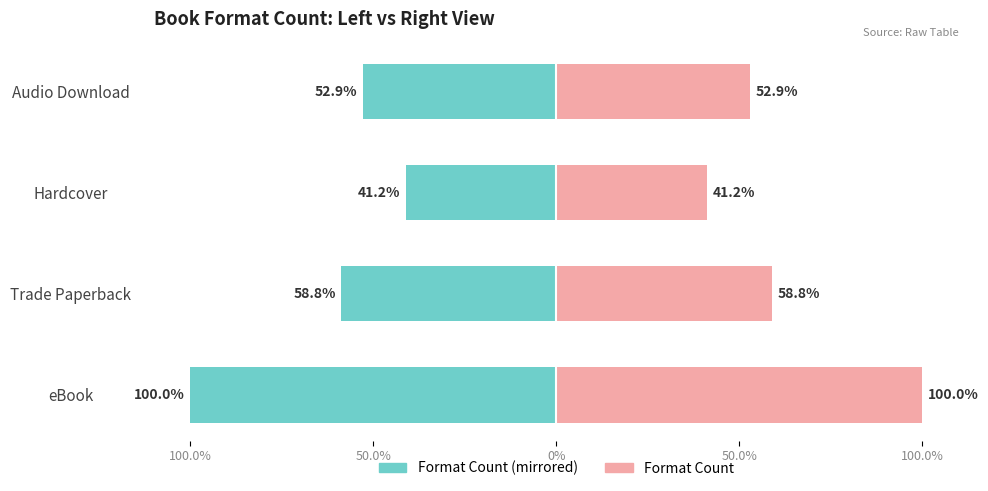

At how many categories does at least one series exceed 9?

4